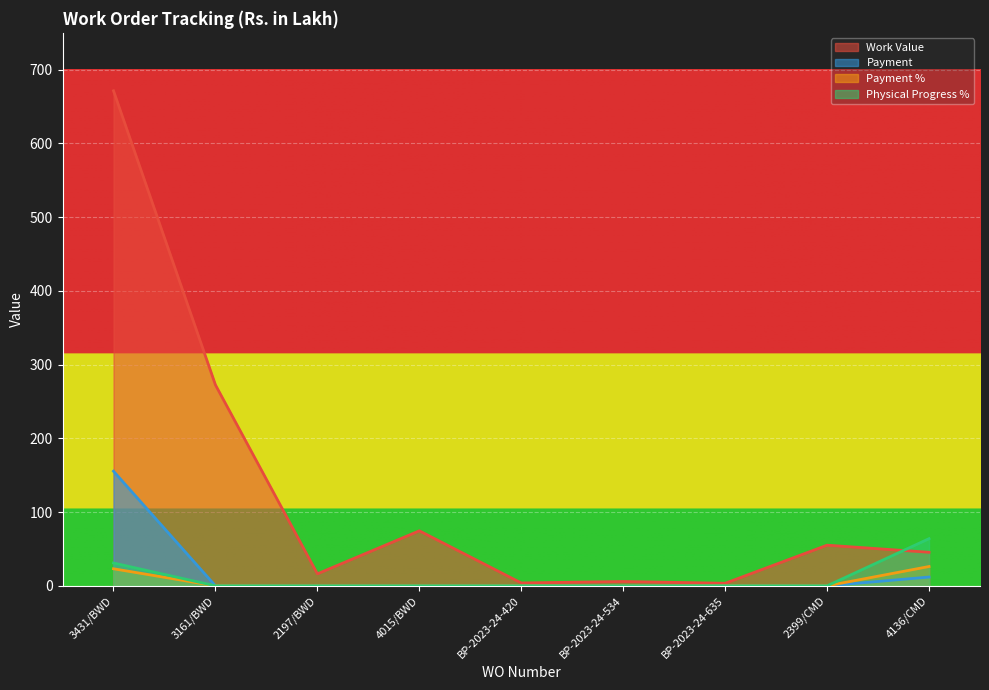

How many lines are shown in the chart?

4